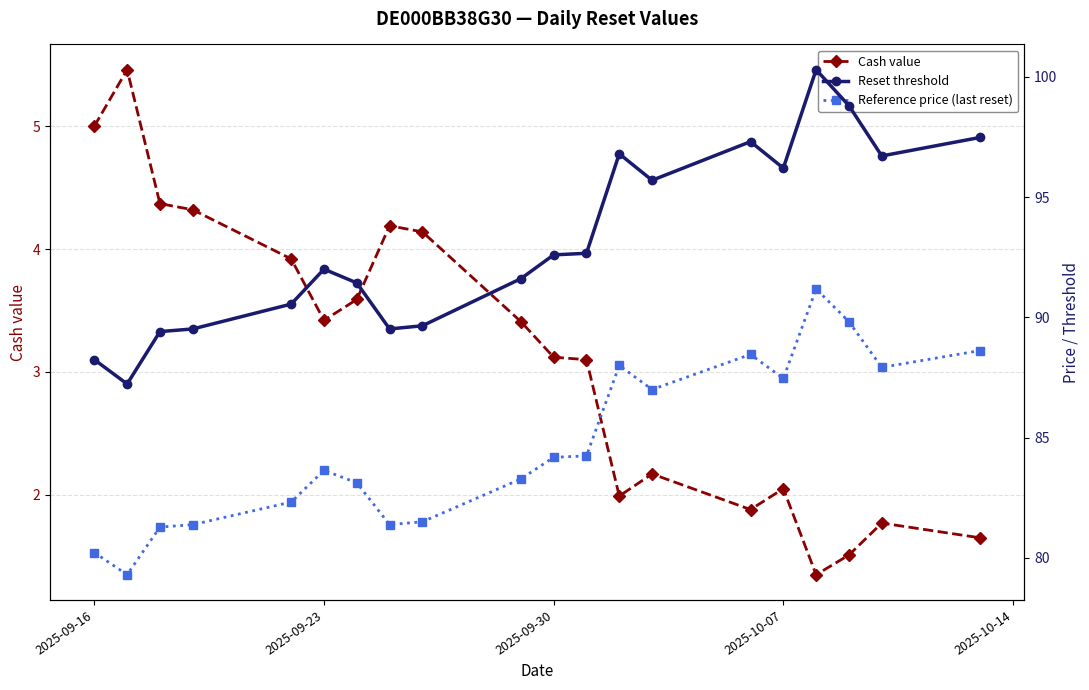

Which series has the largest range (max minus min)?

Reset threshold